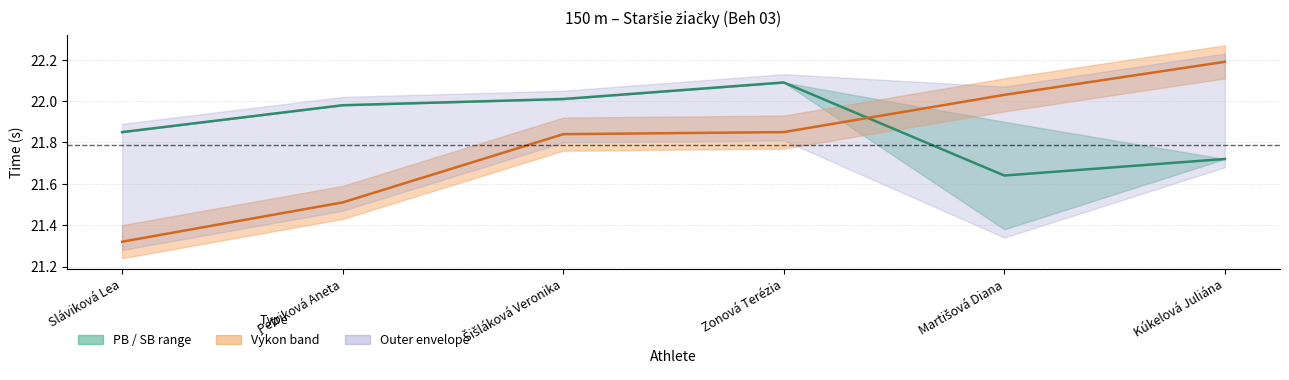

What is the label of the 5th point from the right?

Petriková Aneta